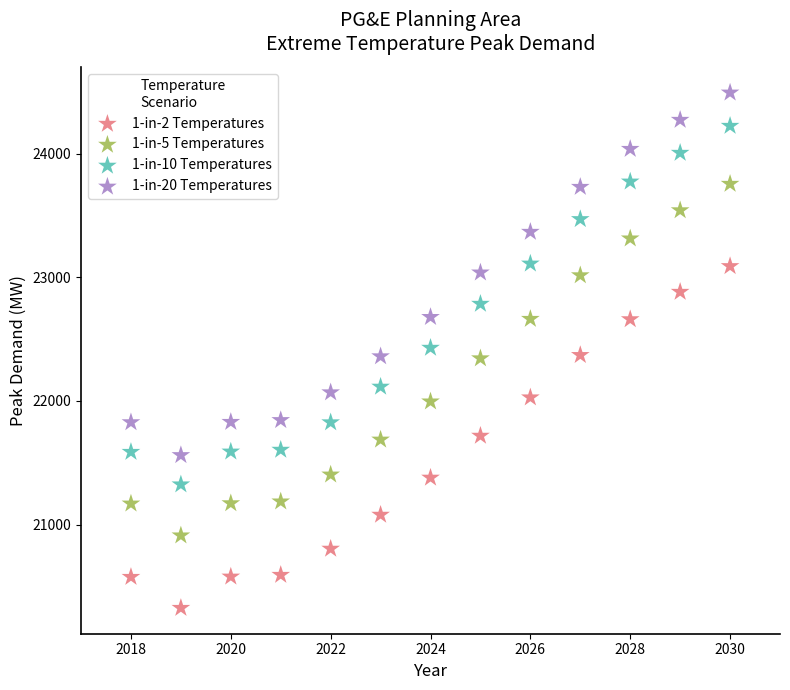

Which series reaches the minimum Y coordinate?

1-in-2 Temperatures